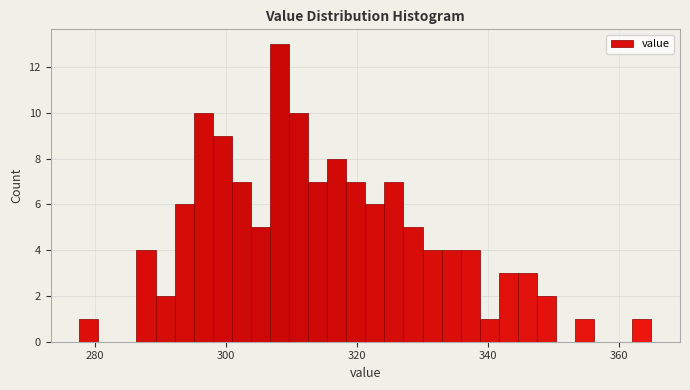

Around what value on the x-axis is the tallest bar? Give the approximate position of its centre, as read against the axis.

308